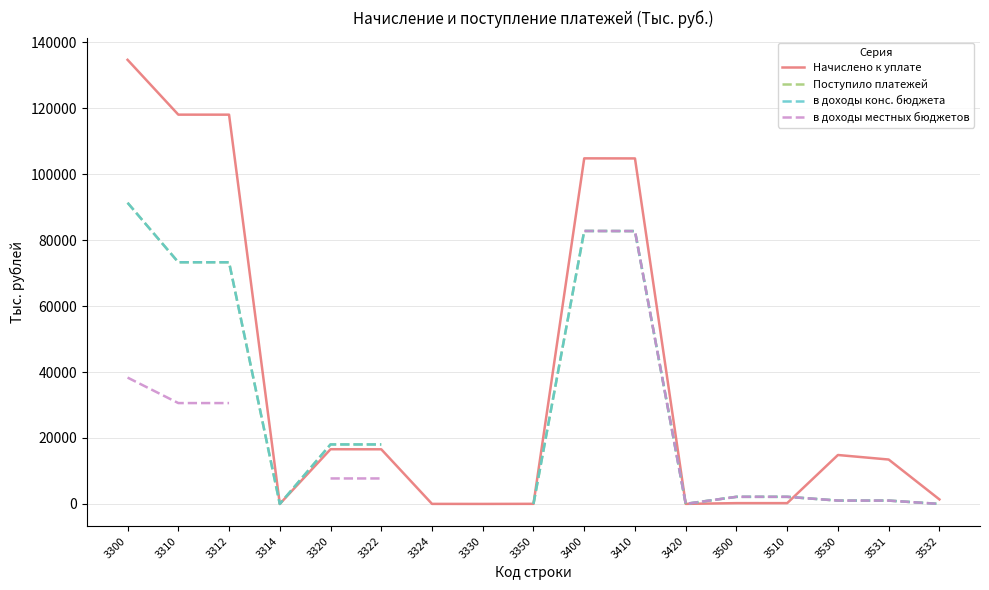

What is the maximum value shown in the chart?

134702.0